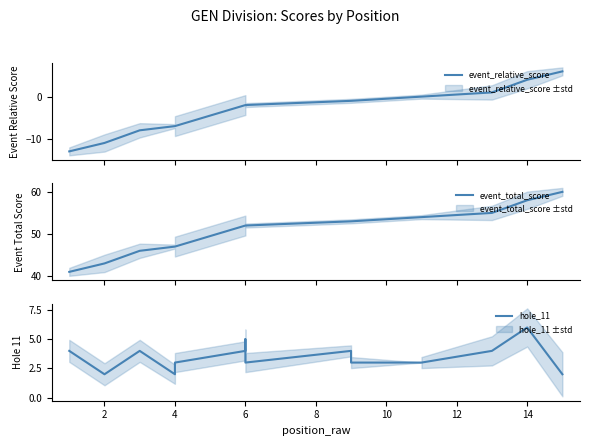

How many lines are shown in the chart?

3